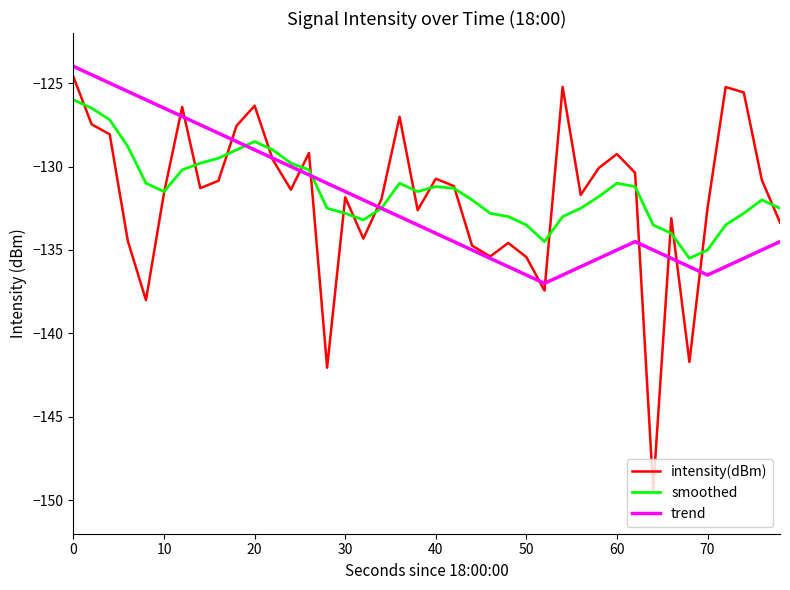

What is the maximum value for smoothed?

-126.0